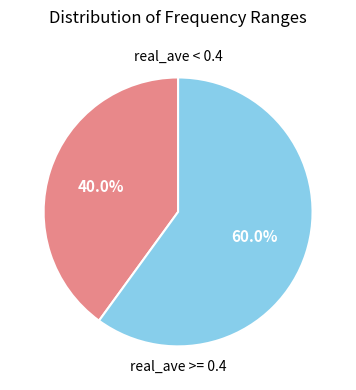

Is there any slice that represents more than half of the pie?

Yes